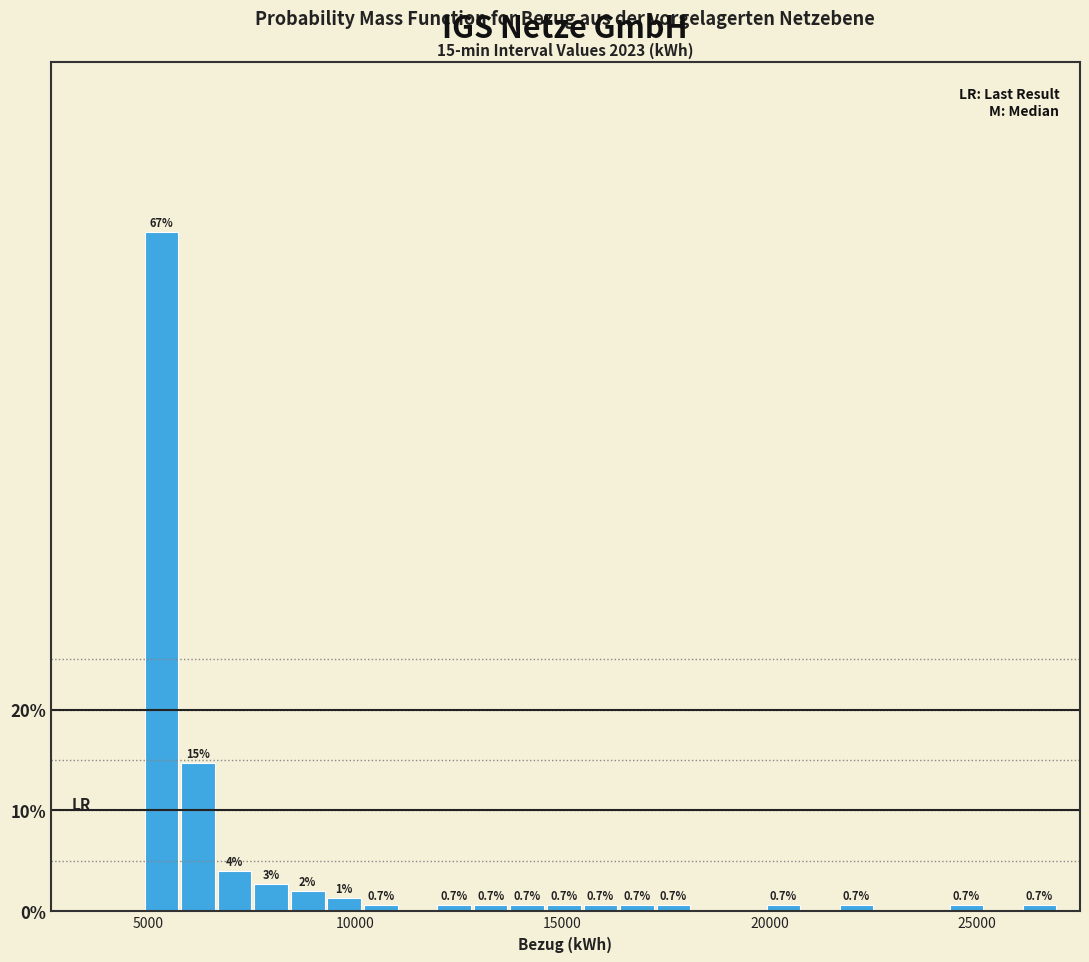

Read against the x-axis, roughly where is the centre of the tallest bar?

5500